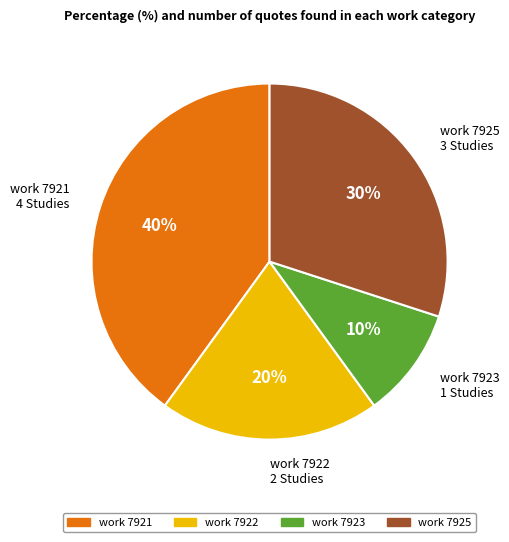

Is the sum of work 7923 1 Studies and work 7925 3 Studies greater than half?

No